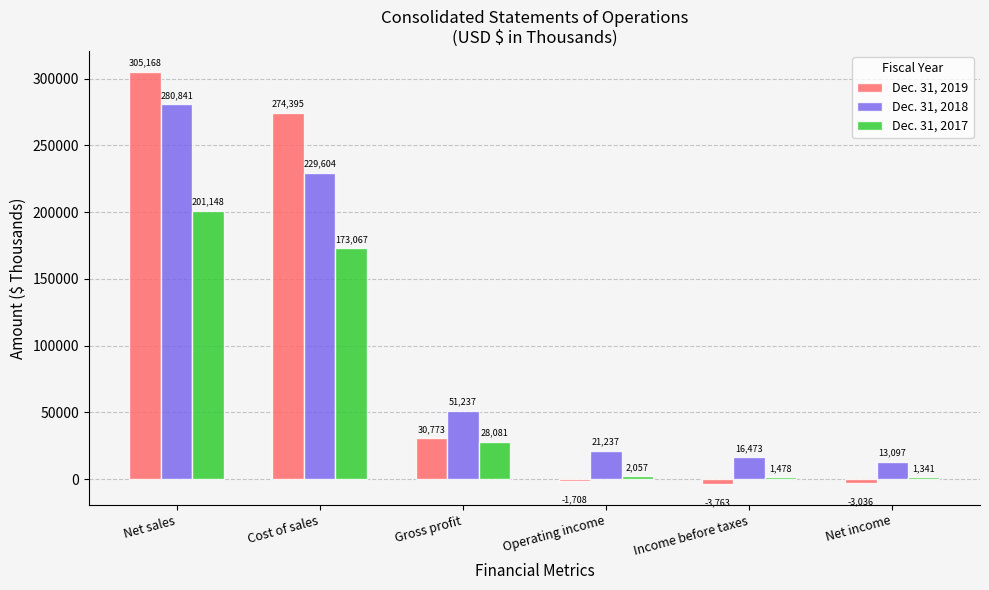

Does the chart contain stacked bars?

No